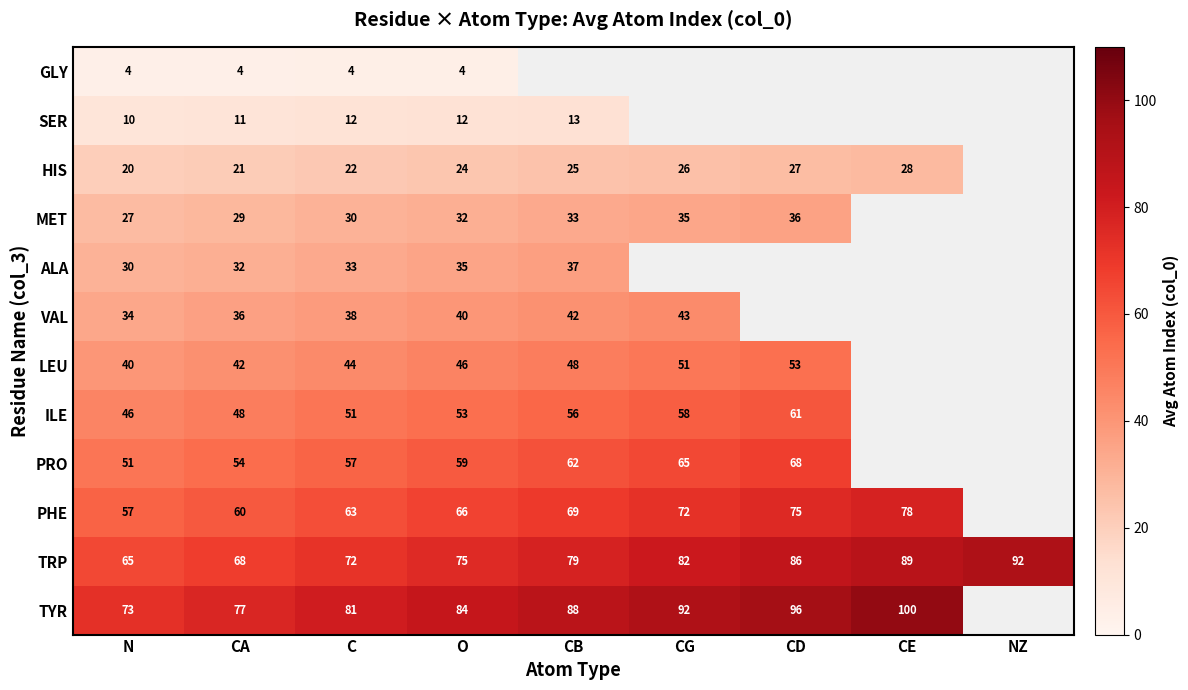

What is the difference between the maximum and minimum values in the TRP series?

27.0